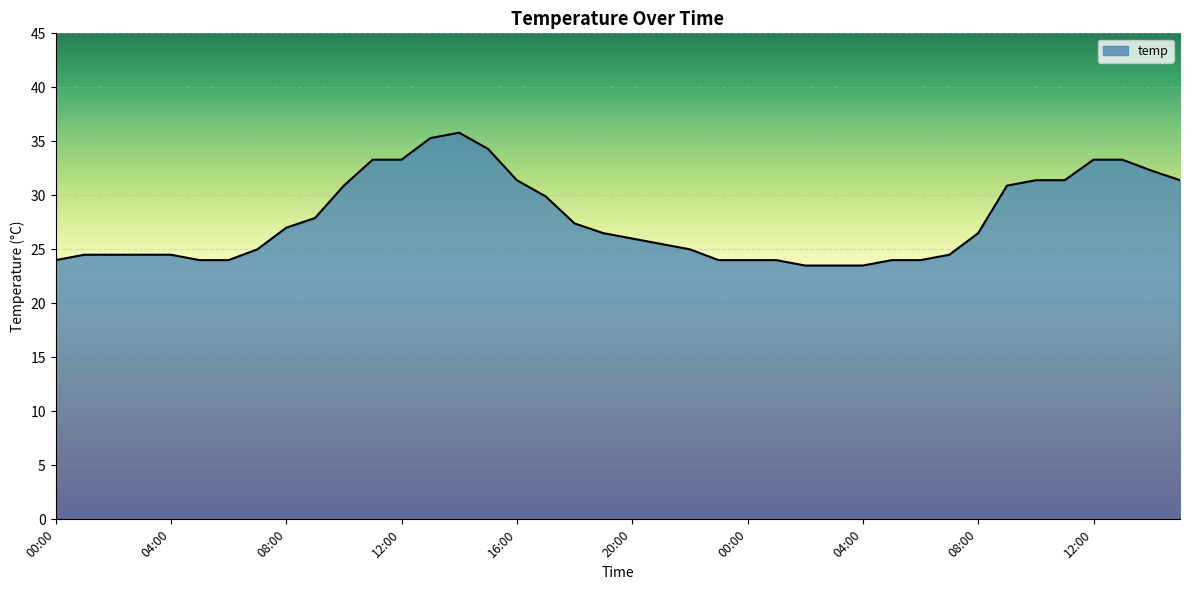

What is the smallest value displayed?

23.5